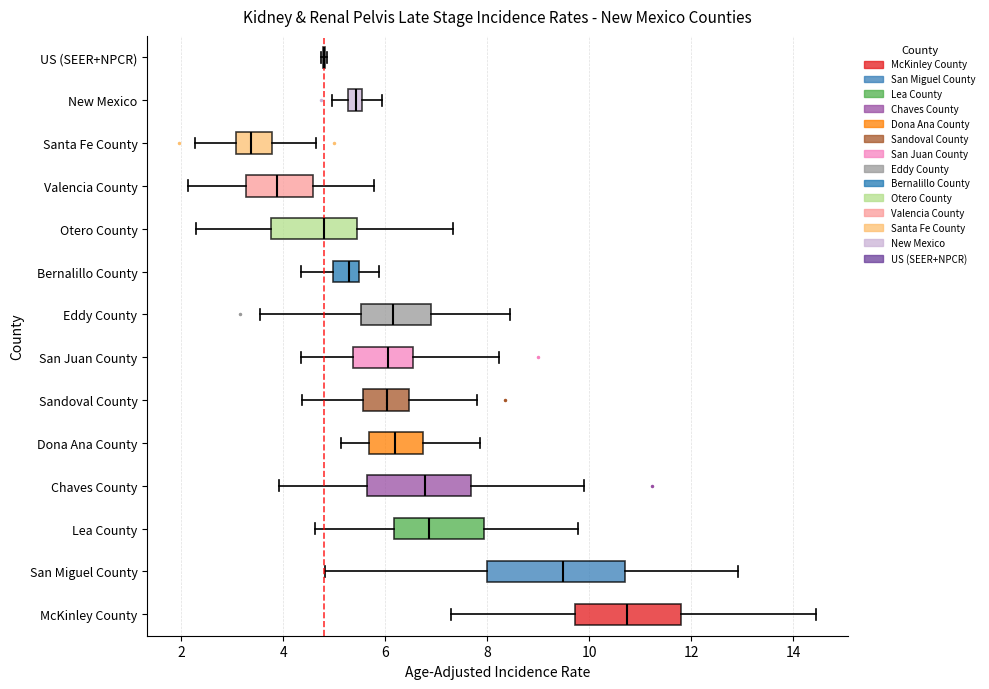

Which box is the widest, from its left edge to its right edge?

San Miguel County